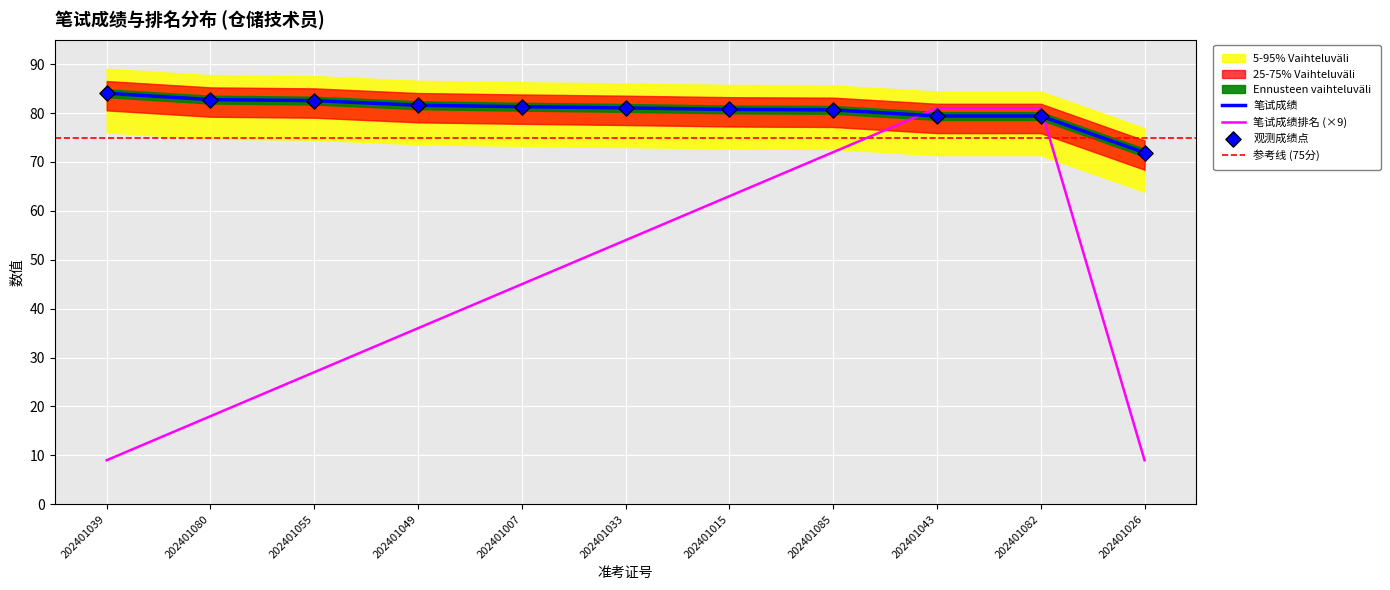

True or false: 笔试成绩 has a value of 25.7 at 202401049.

False